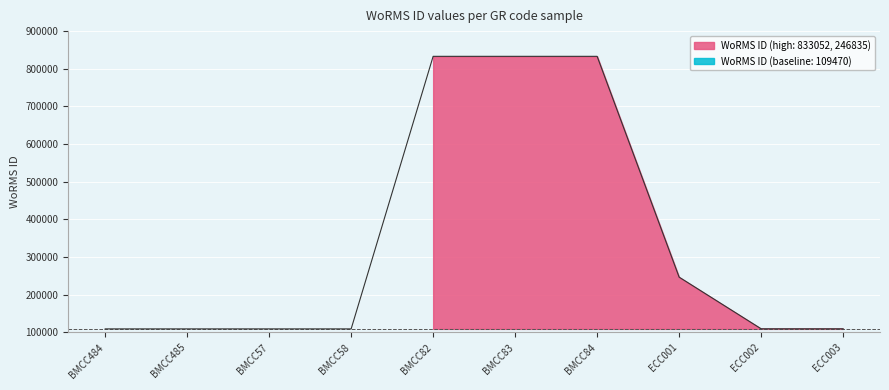

The chart shows a value of 190352 at ECC002. True or false?

False